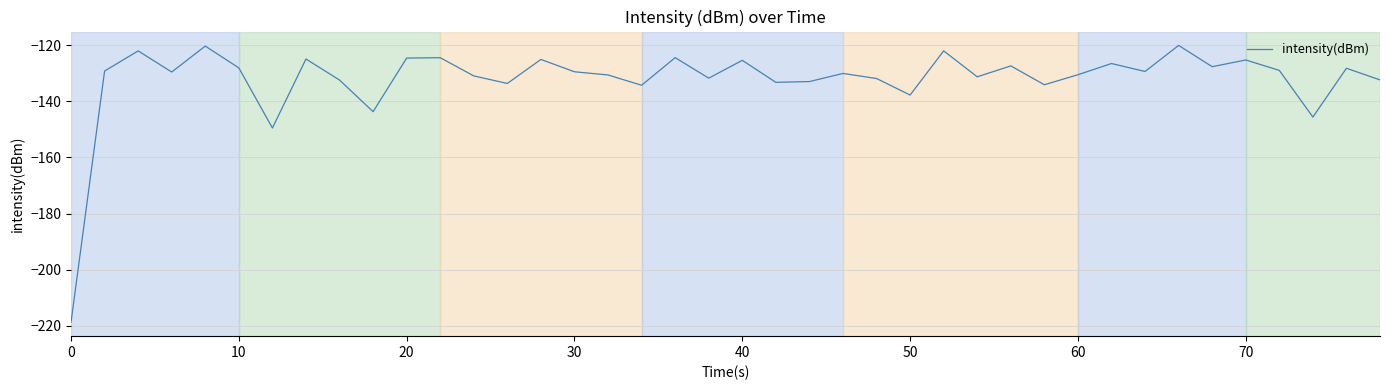

What is the difference between the maximum and minimum values?

98.6